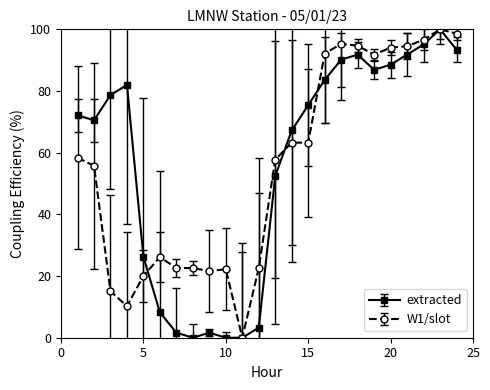

What is the value of the extracted point at the 4th from the left?

82.0